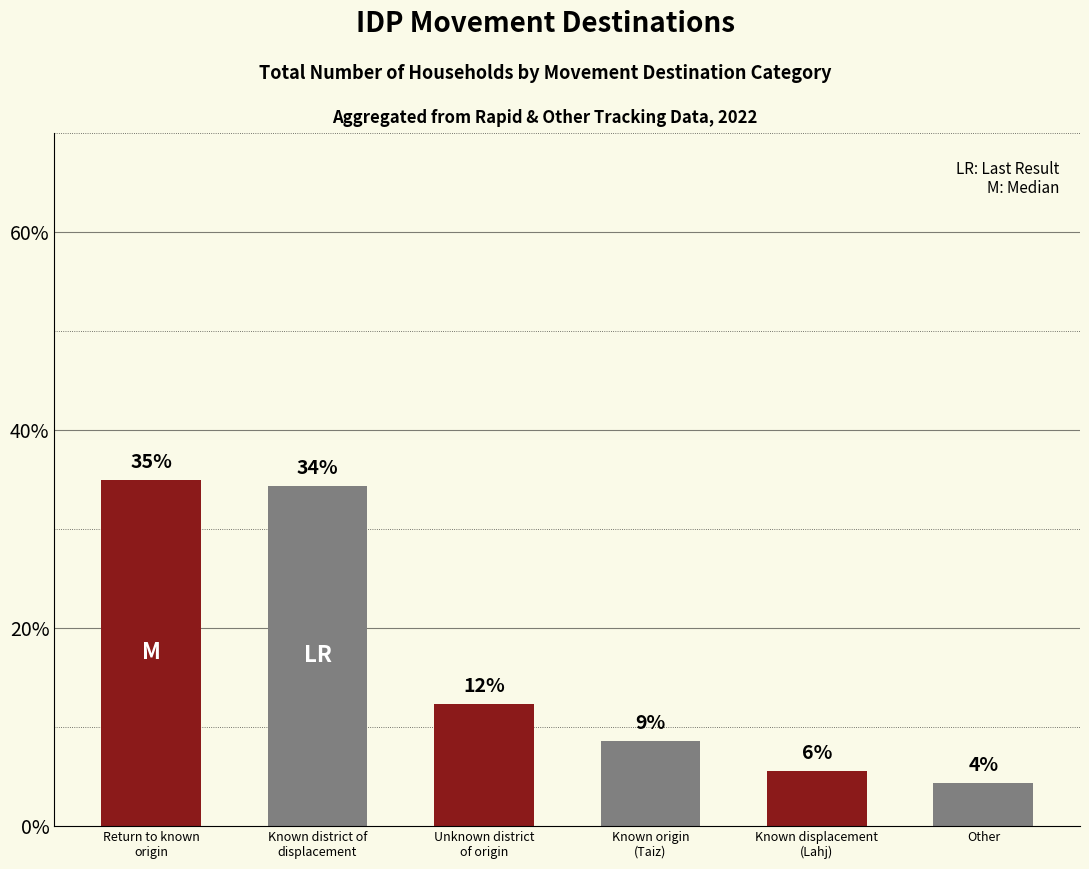

Are the bars horizontal?

No